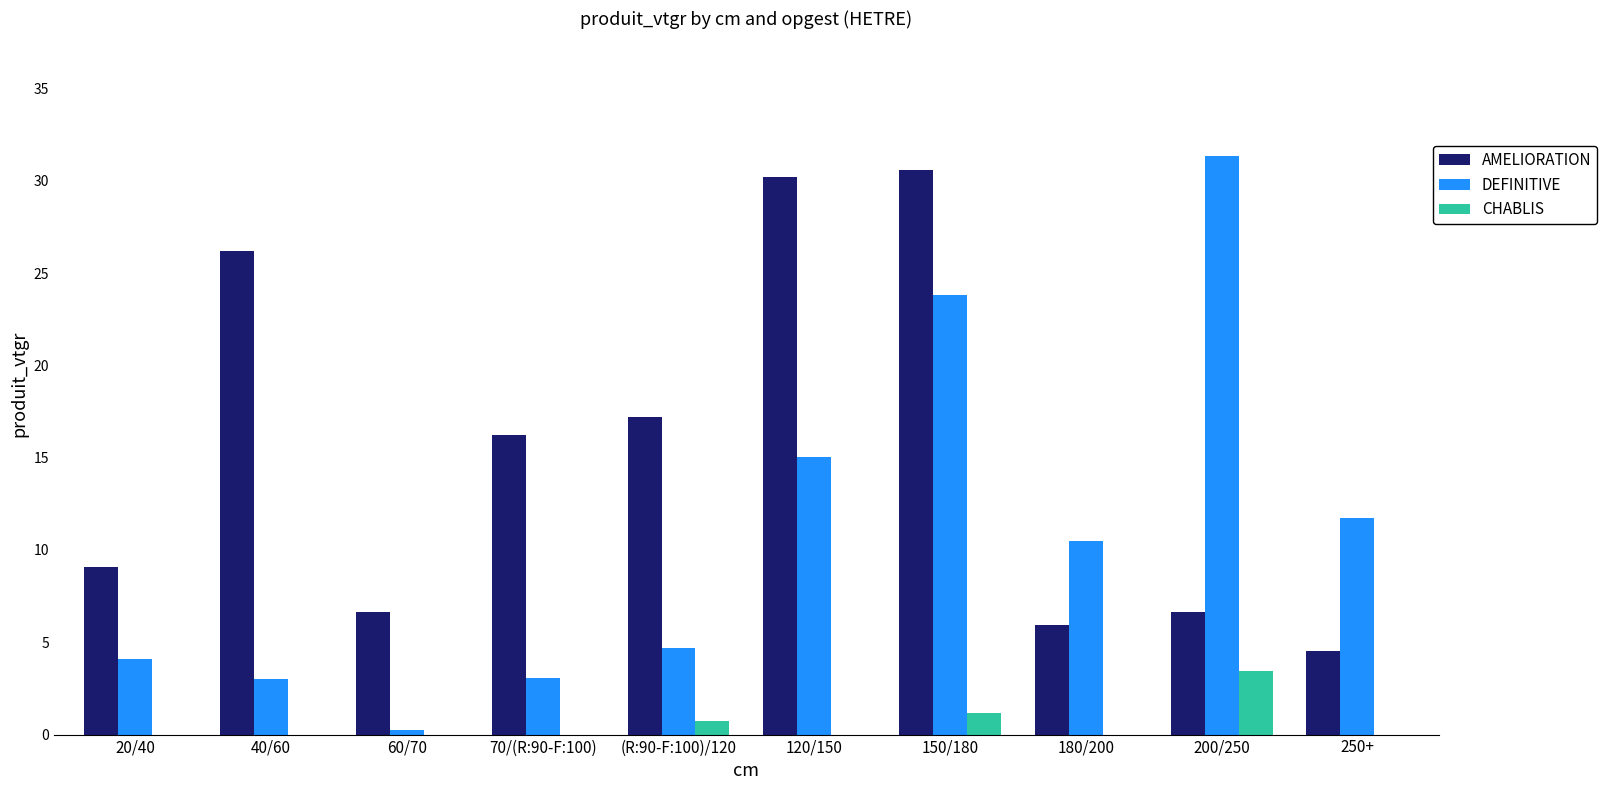

The CHABLIS series shows 1.9 at 250+. True or false?

False